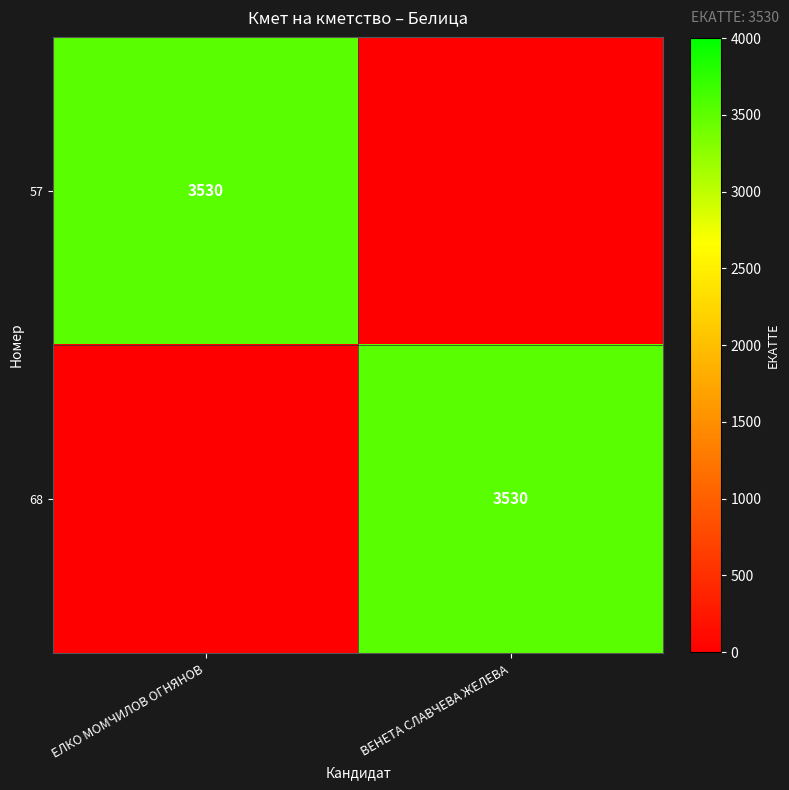

The value of 68 at ВЕНЕТА СЛАВЧЕВА ЖЕЛЕВА is 1763. True or false?

False